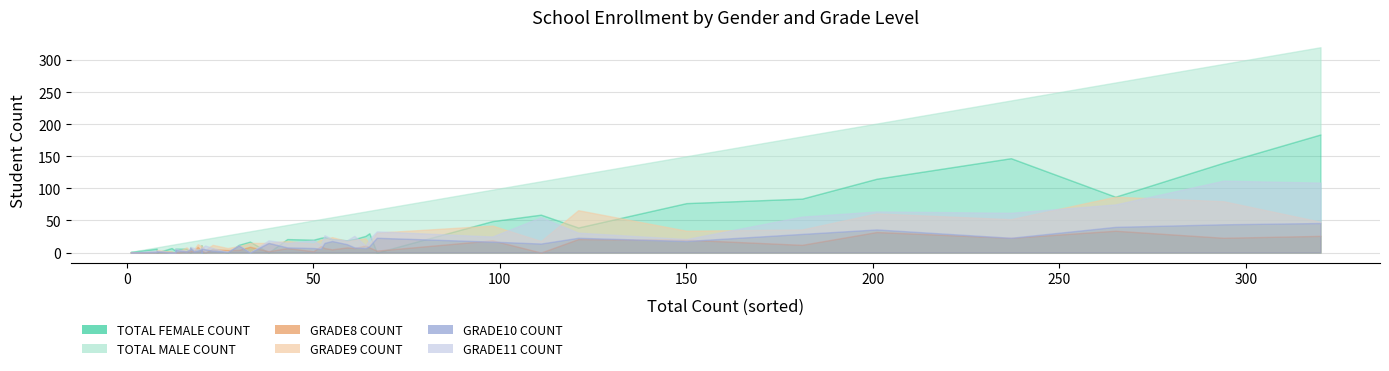

True or false: TOTAL FEMALE COUNT has more than 2 interior local peaks.

True